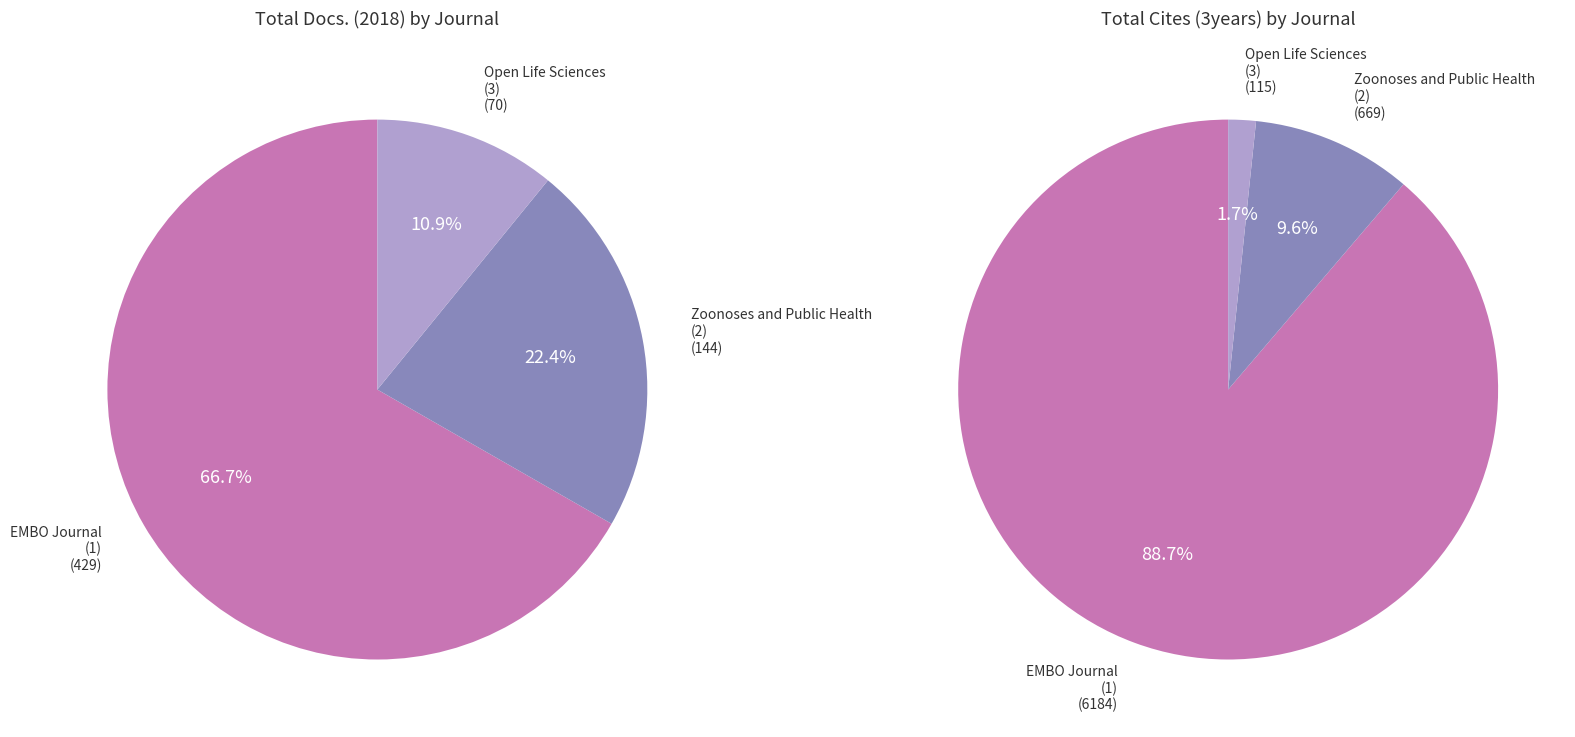

The EMBO Journal
(1) slice represents 67% of the pie. True or false?

True